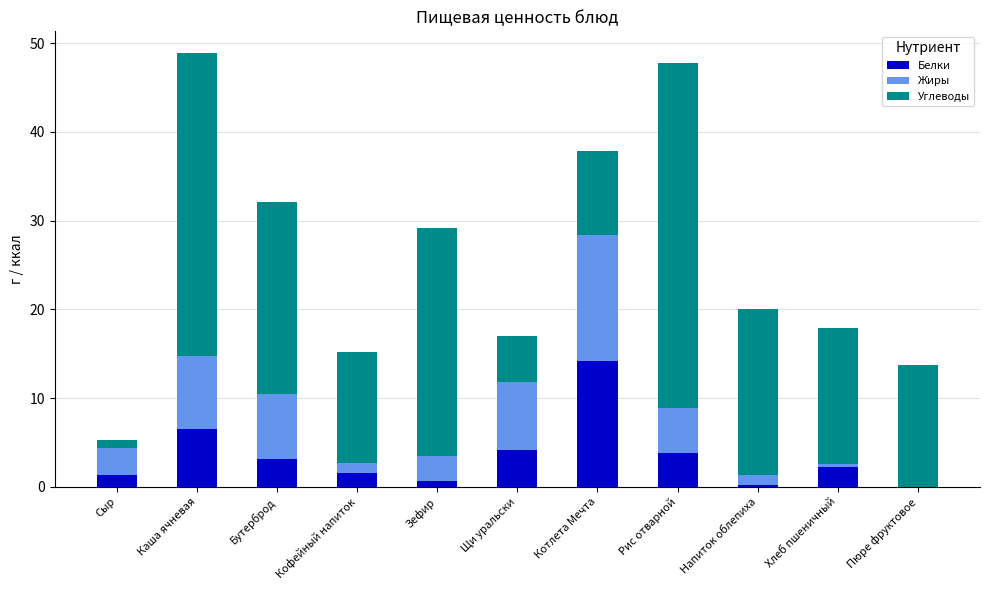

Which category has the highest value in the Белки series?

Котлета Мечта